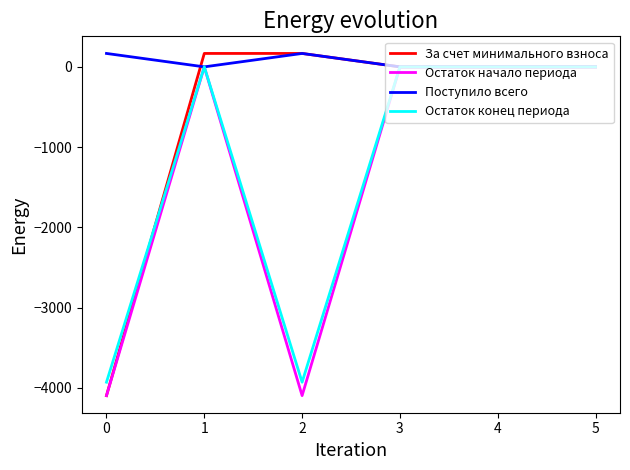

The value of Поступило всего at 5 is 0.0. True or false?

True